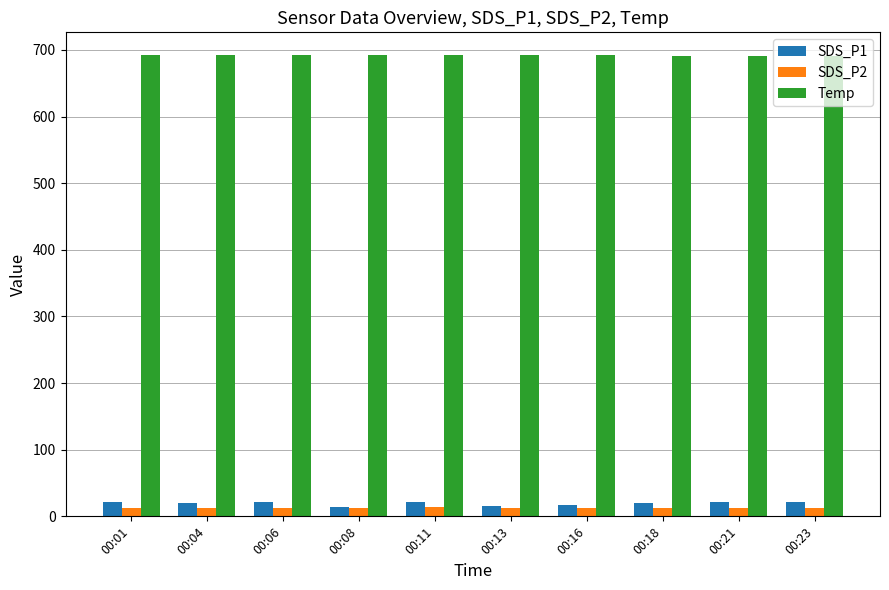

True or false: Temp has a value of 691.8 at 00:06.

True